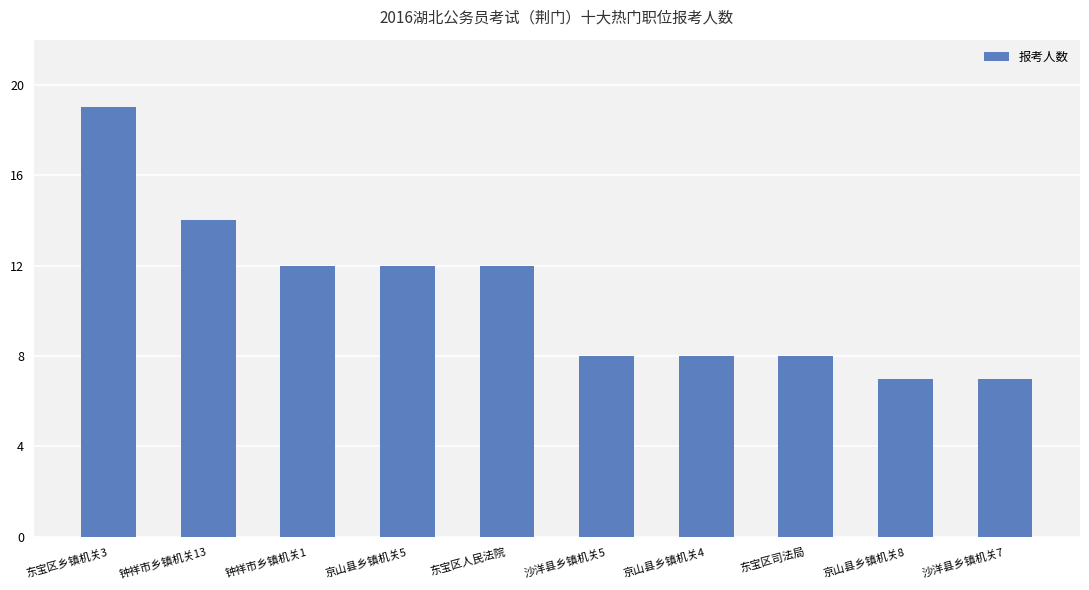

What is the difference between the maximum and second lowest values?

12